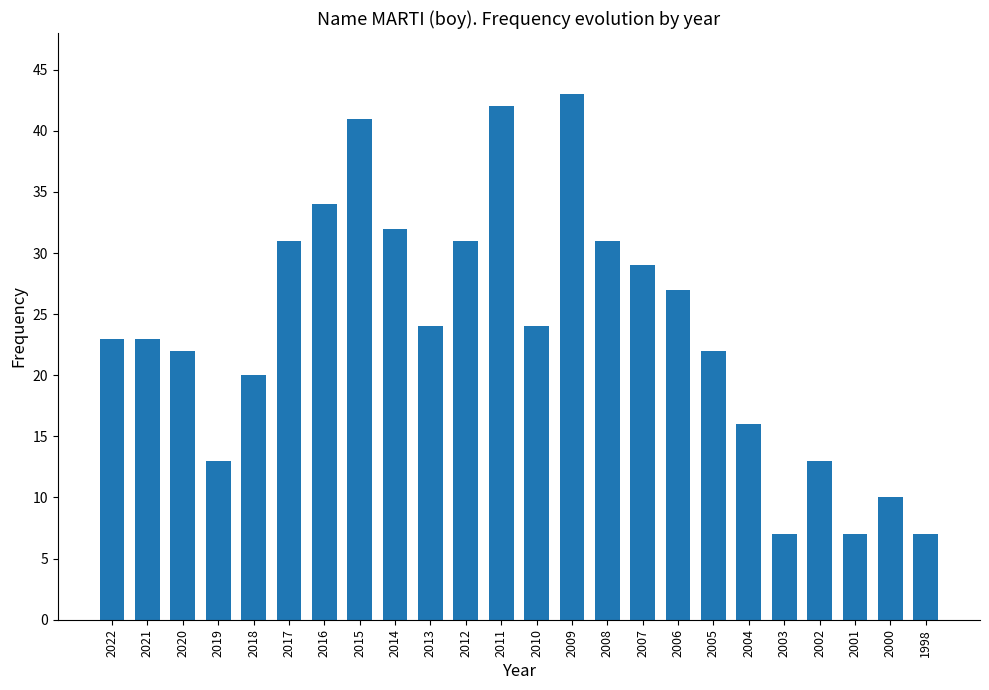

What is the value of the 24th bar from the left?

7